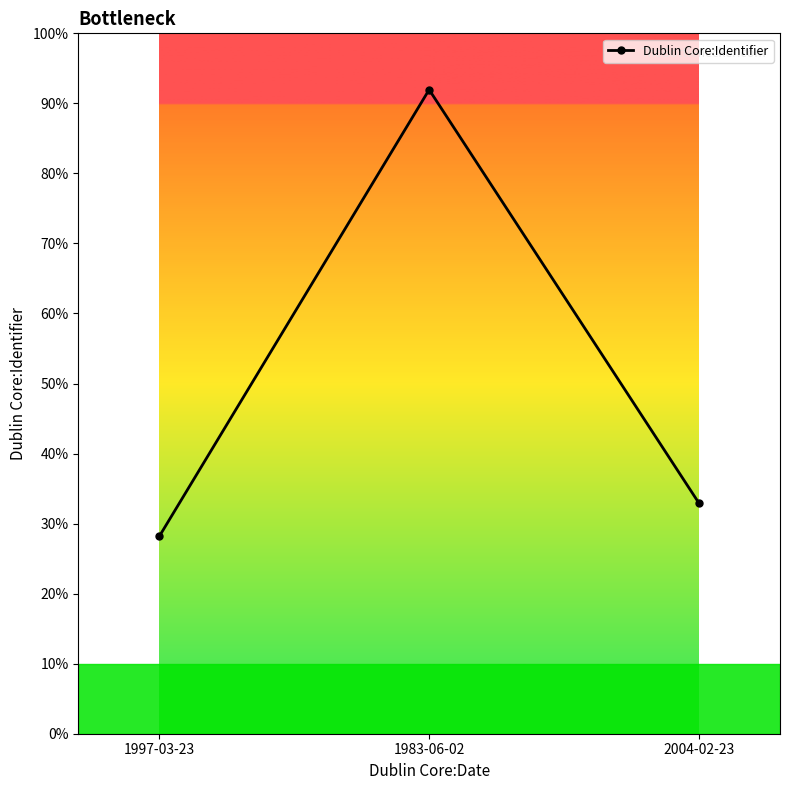

Is this an area chart (filled region under the line)?

No